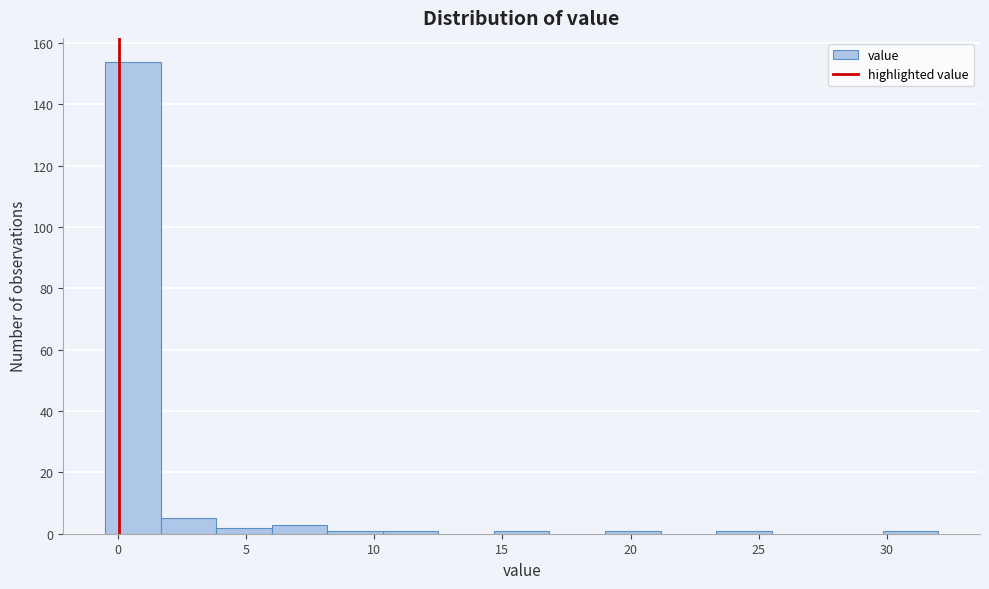

What is the height of the bar covering 4.0 to 6.0 on the x-axis? Neither the bar edges nor the heights are printed on the chart, so give them approximately, as read against the axes.

2